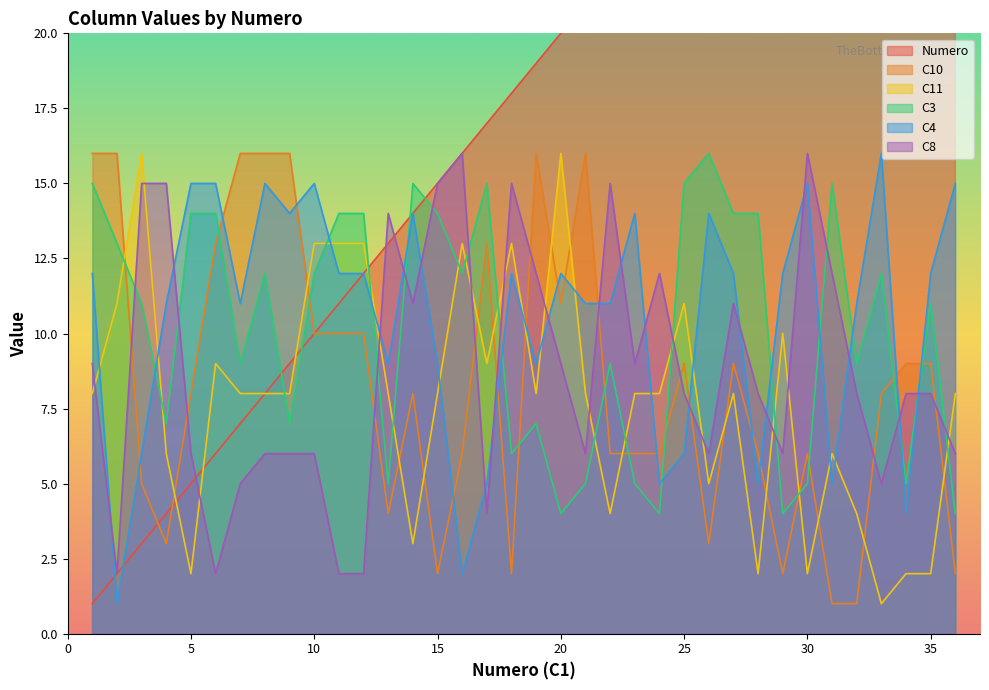

How many data points does each series have?

36